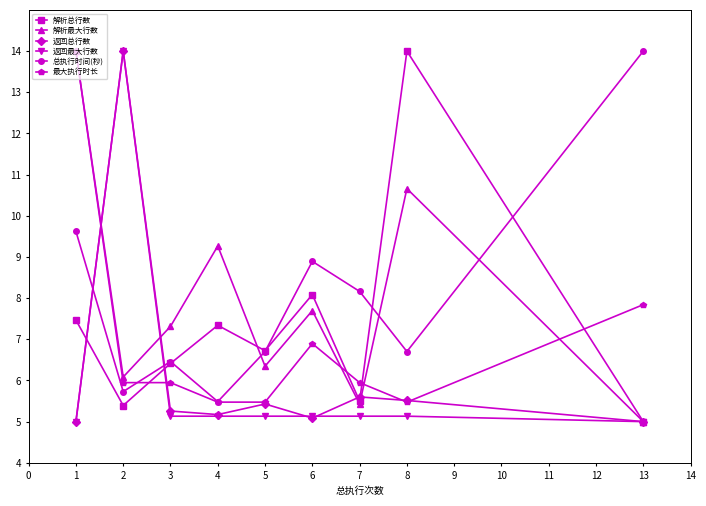

Is it true that 返回总行数 equals 7.6 at 7?

False